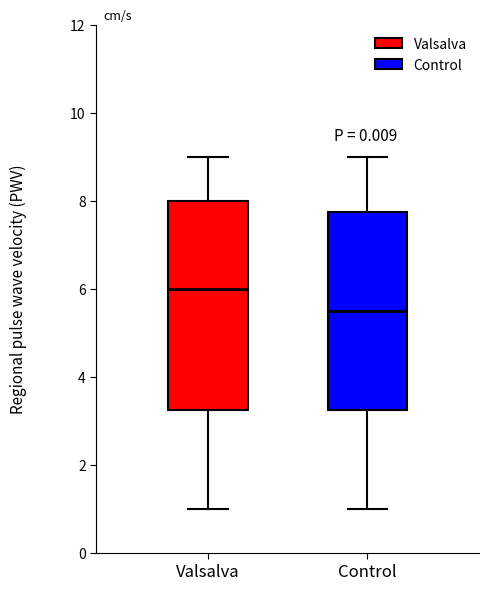

Comparing the boxes themselves (not the whiskers), which one is the tallest?

Valsalva